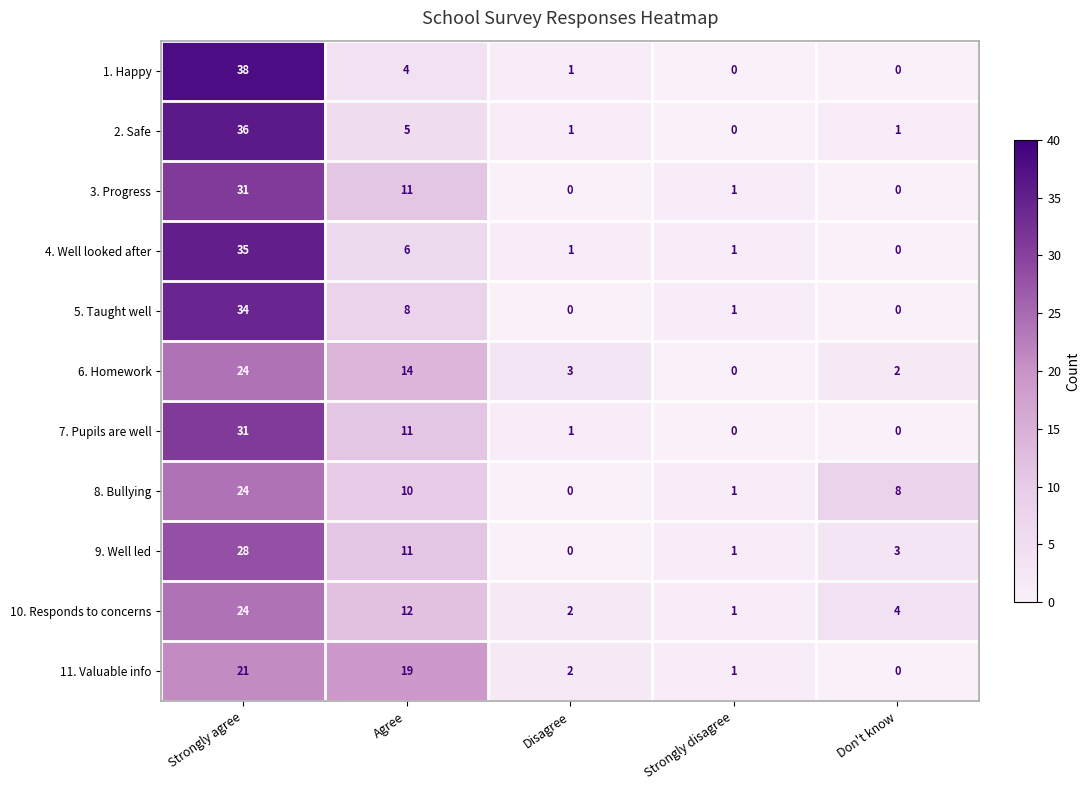

What is the difference between the 7. Pupils are well values at Agree and Strongly agree?

20